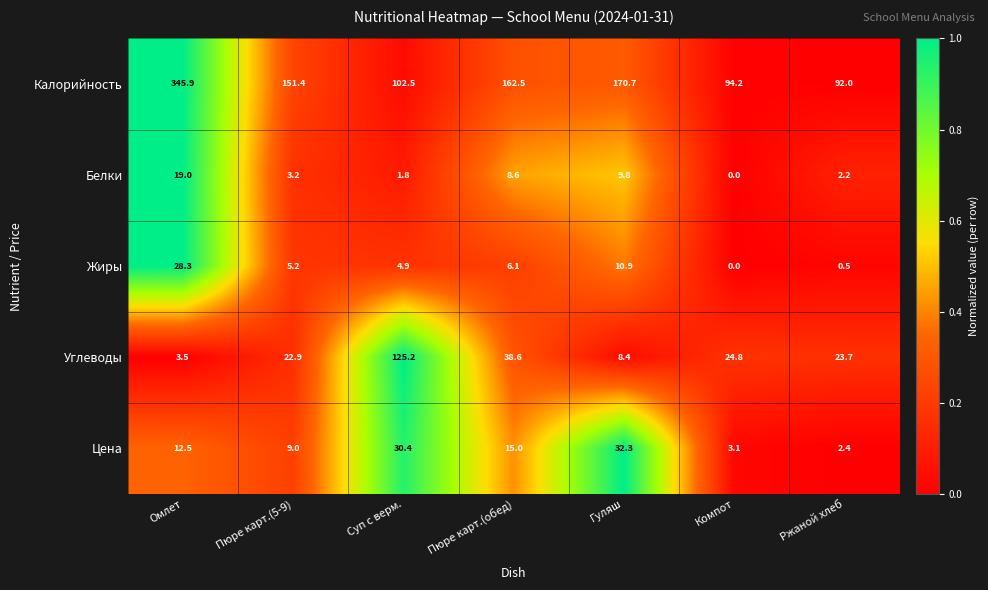

How many series are shown in this chart?

5